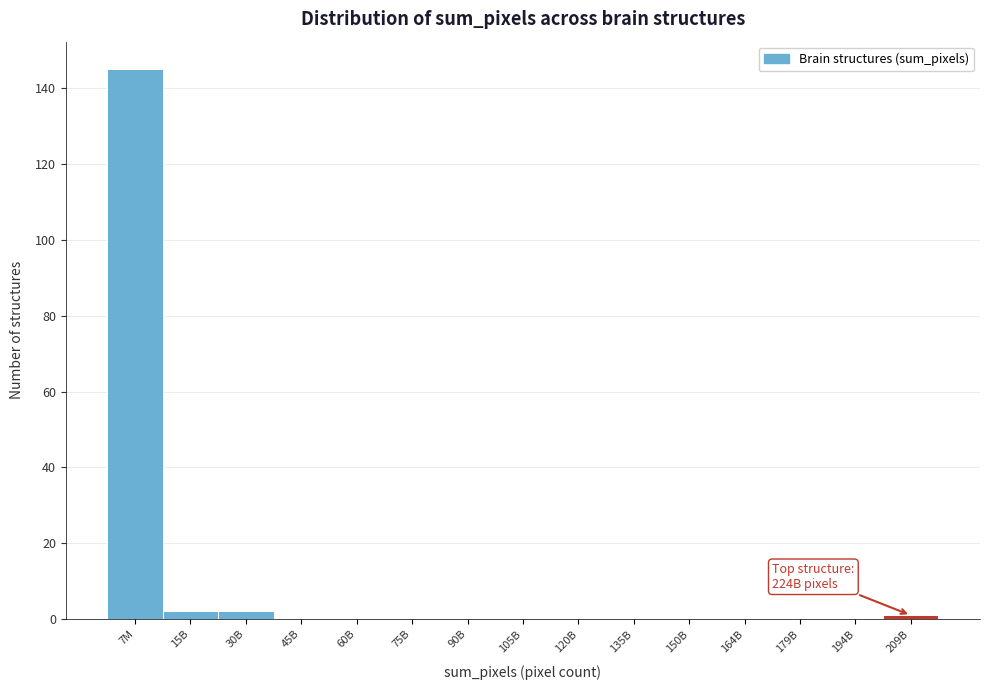

Reading right to left, list all the values displayed in this chart.

209B=1	194B=0	179B=0	164B=0	150B=0	135B=0	120B=0	105B=0	90B=0	75B=0	60B=0	45B=0	30B=2	15B=2	7M=145